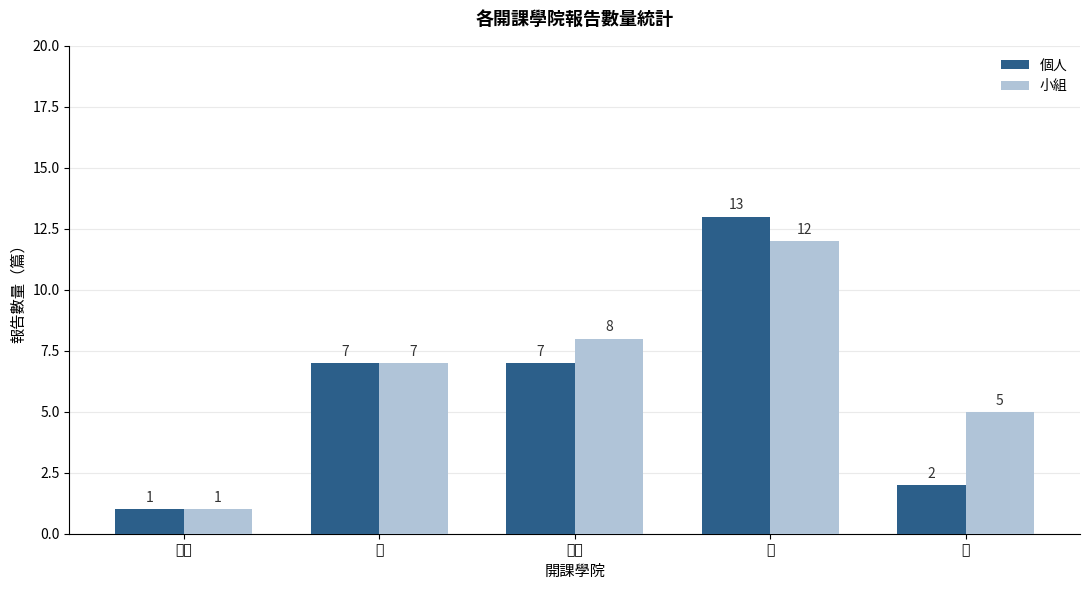

Which label corresponds to the smallest value in the chart?

人社